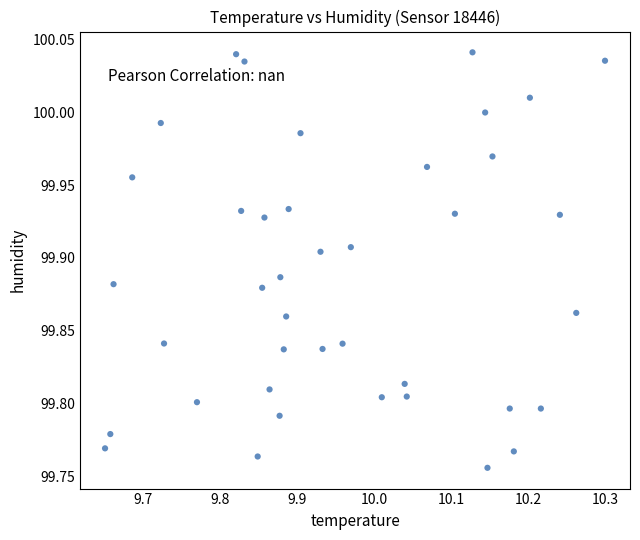

What is the range of X values (max minus min)?

0.6